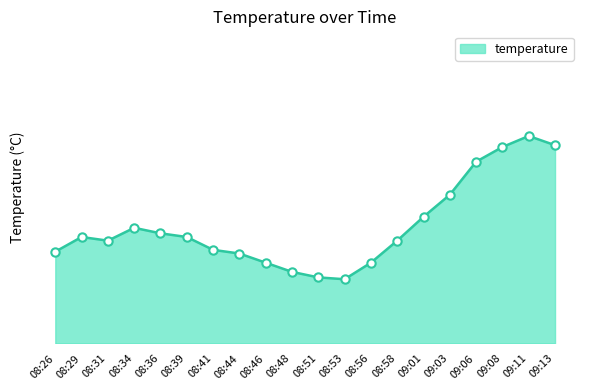

Approximately how many times larger is the value at 08:41 compared to 09:01?

0.9